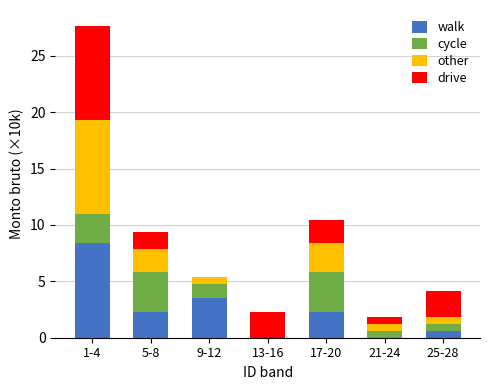

Count the number of data series in this chart.

4